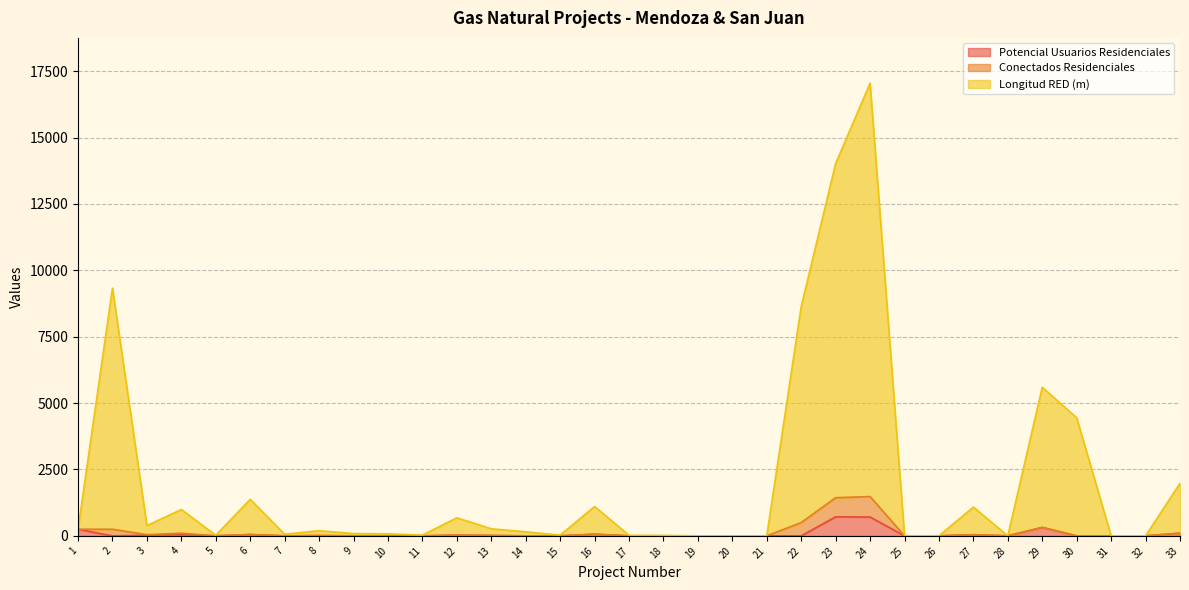

The value of Potencial Usuarios Residenciales at 23 is 719. True or false?

True